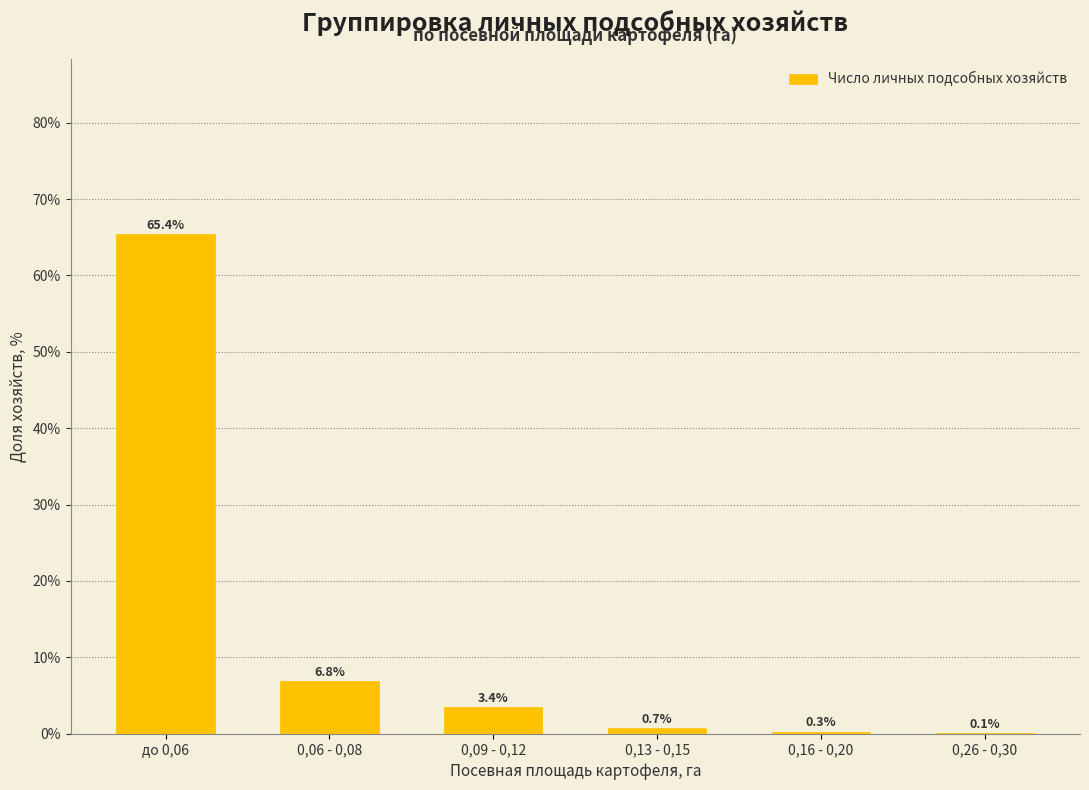

What is the sum of the values at 0,26 - 0,30 and 0,09 - 0,12?

3.5